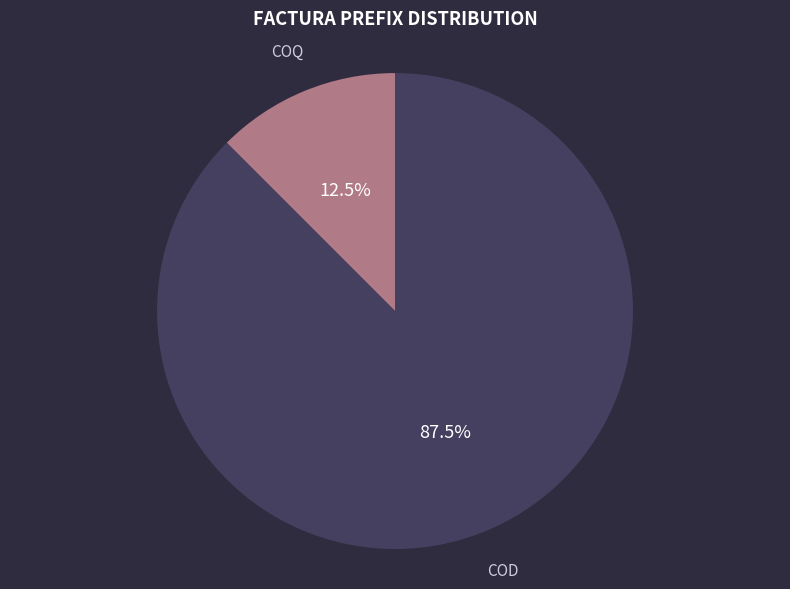

Which has a higher value, COD or COQ?

COD